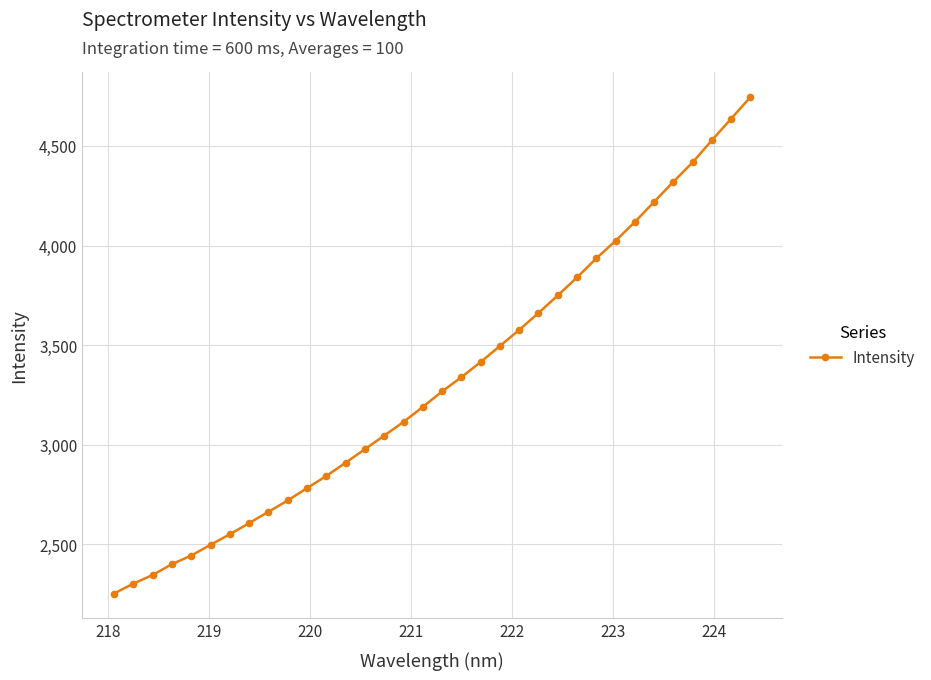

How many data points does each series have?

34